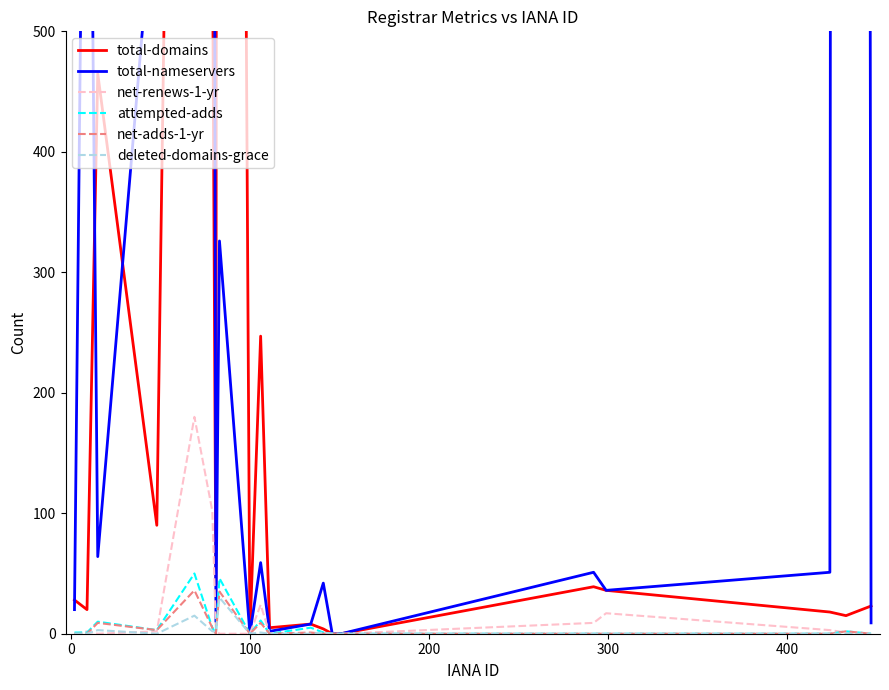

Count the number of categories in the chart.

20